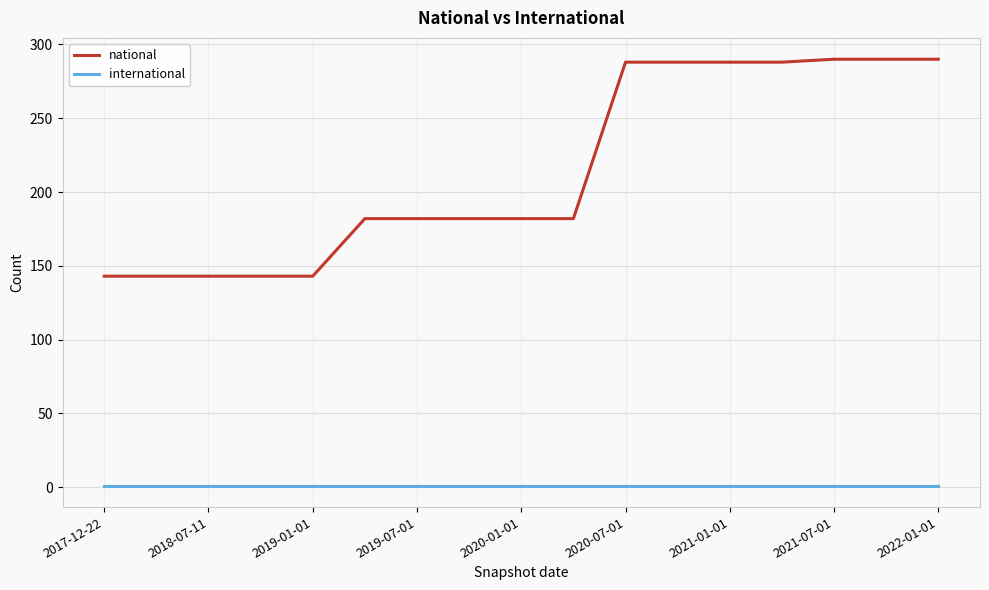

What is the lowest value of the national series?

143